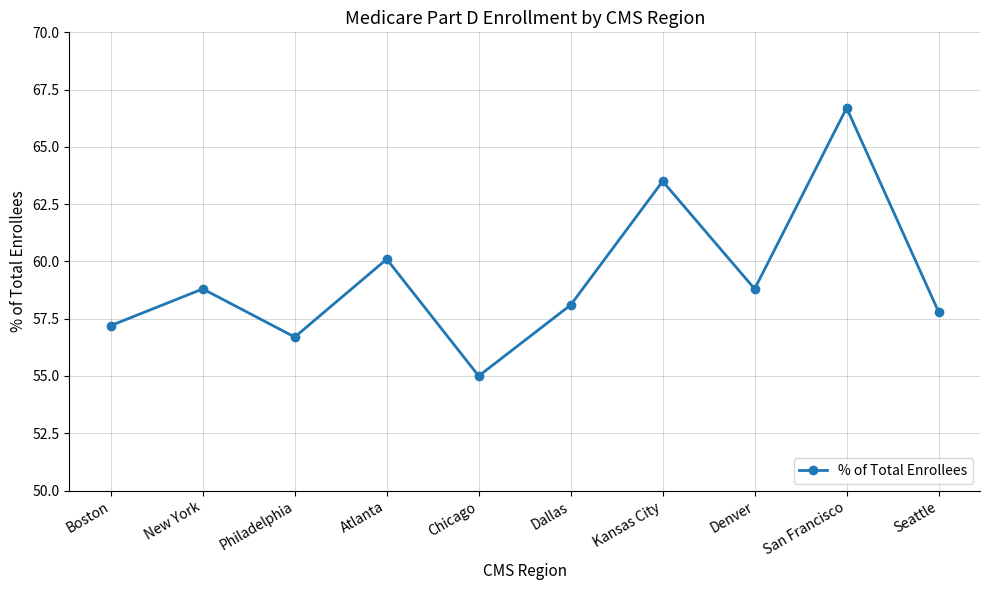

The value at Chicago is 55.0. True or false?

True